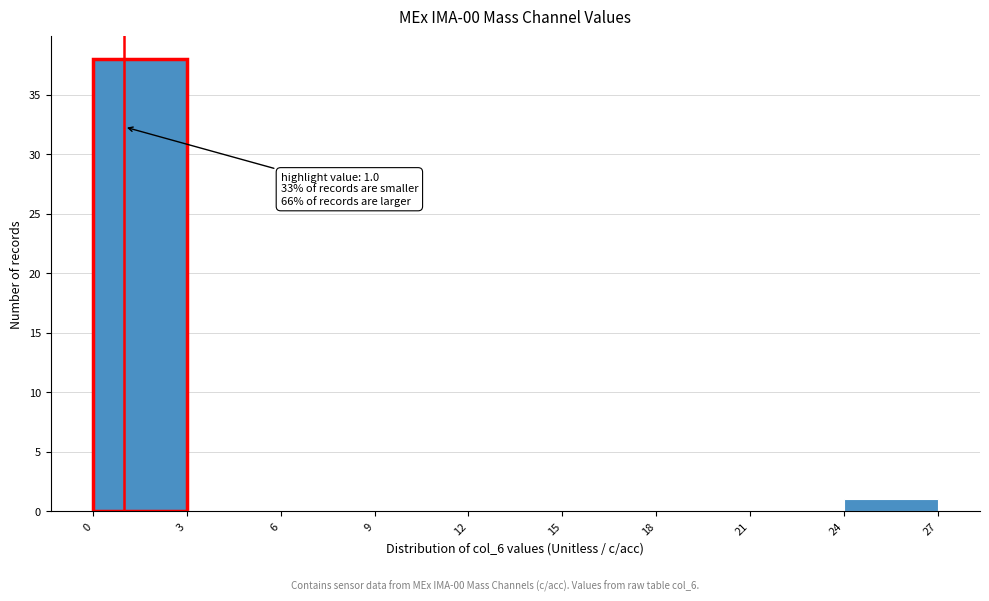

Which range on the x-axis has the tallest bar?

0 to 3